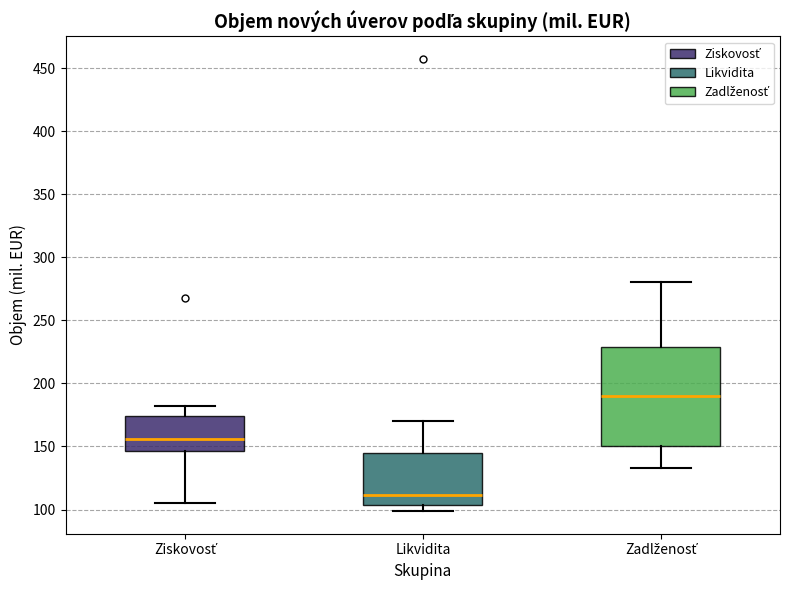

Which box's median line is the lowest?

Likvidita